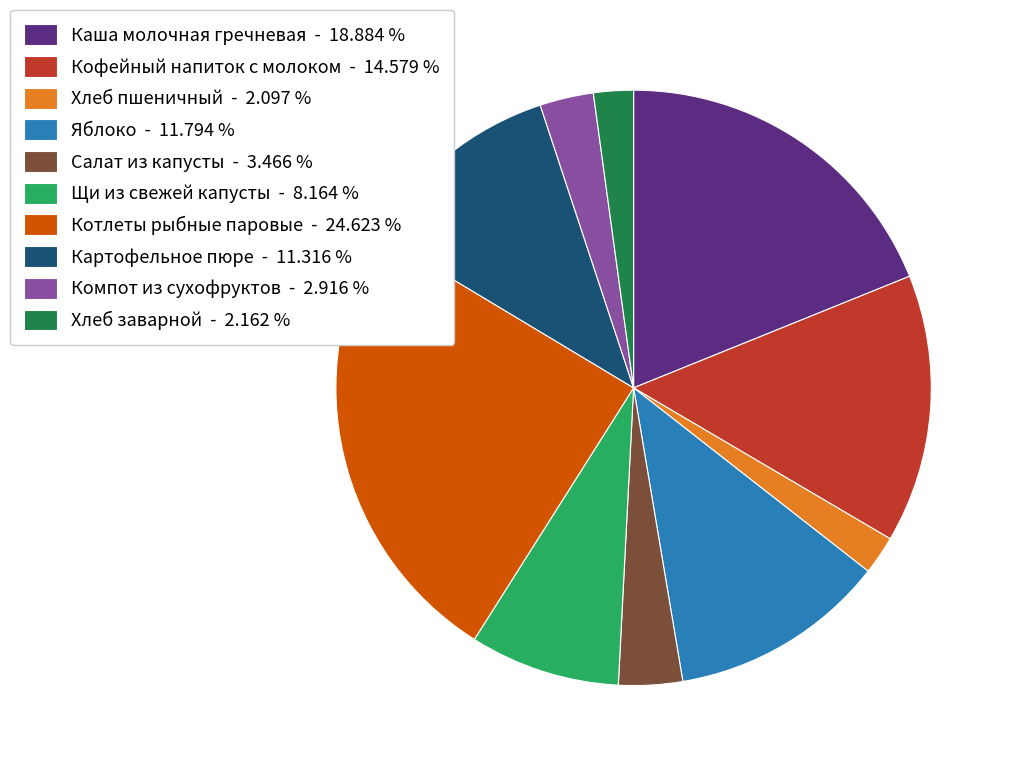

The Салат из капусты slice represents 9% of the pie. True or false?

False